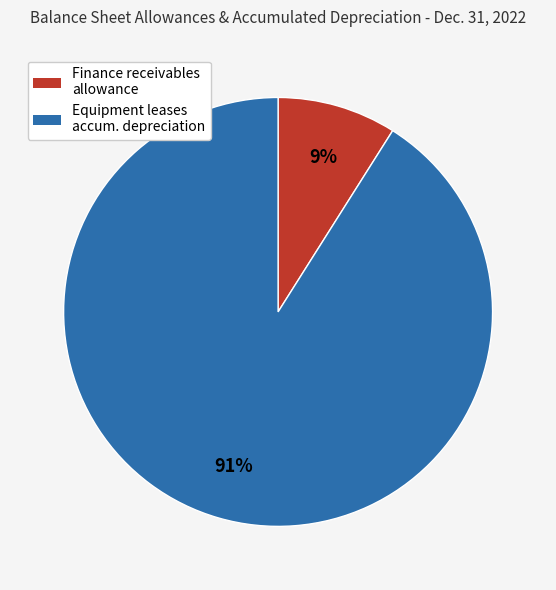

Does any single category account for the majority?

Yes